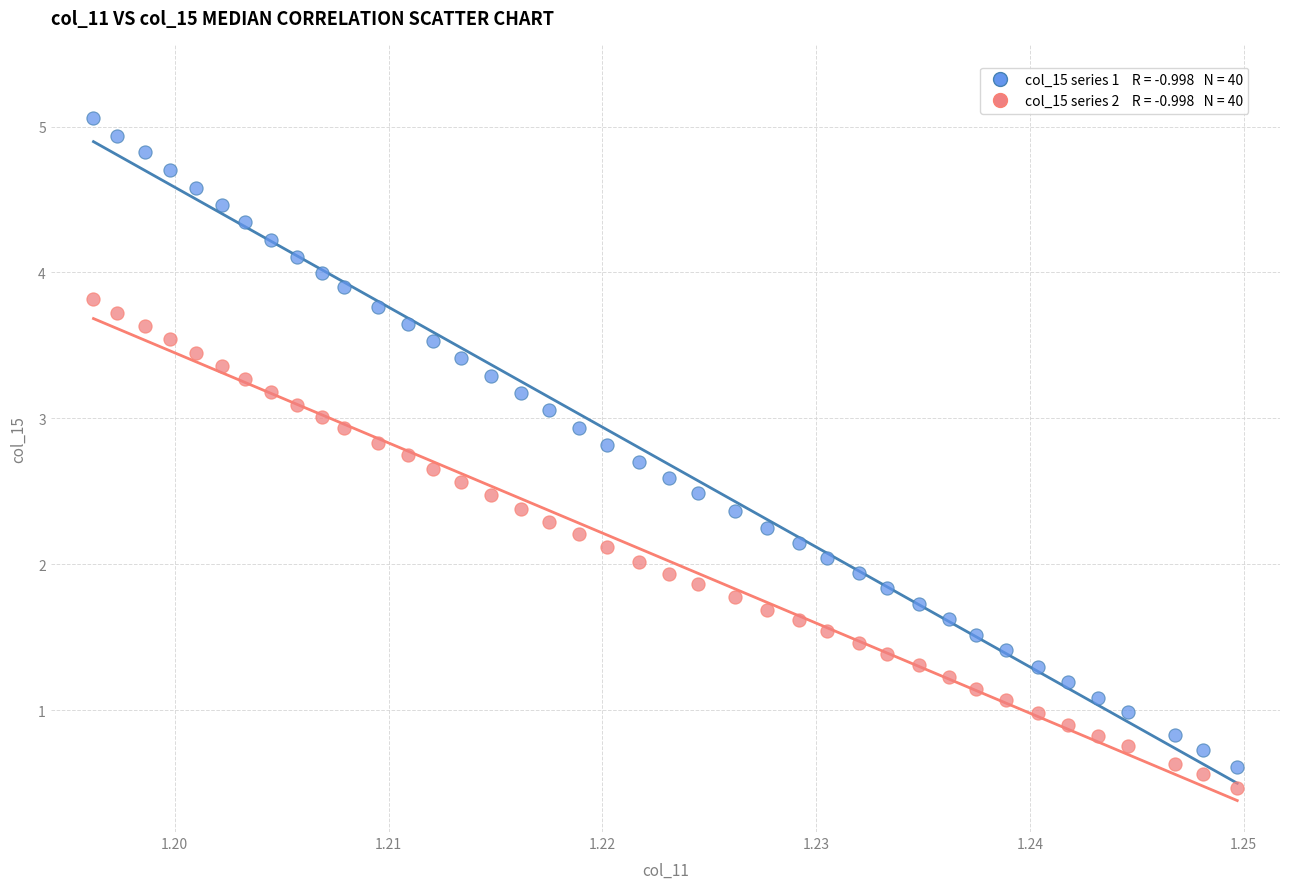

Across all data points, what is the range of Y values (max minus min)?

4.6